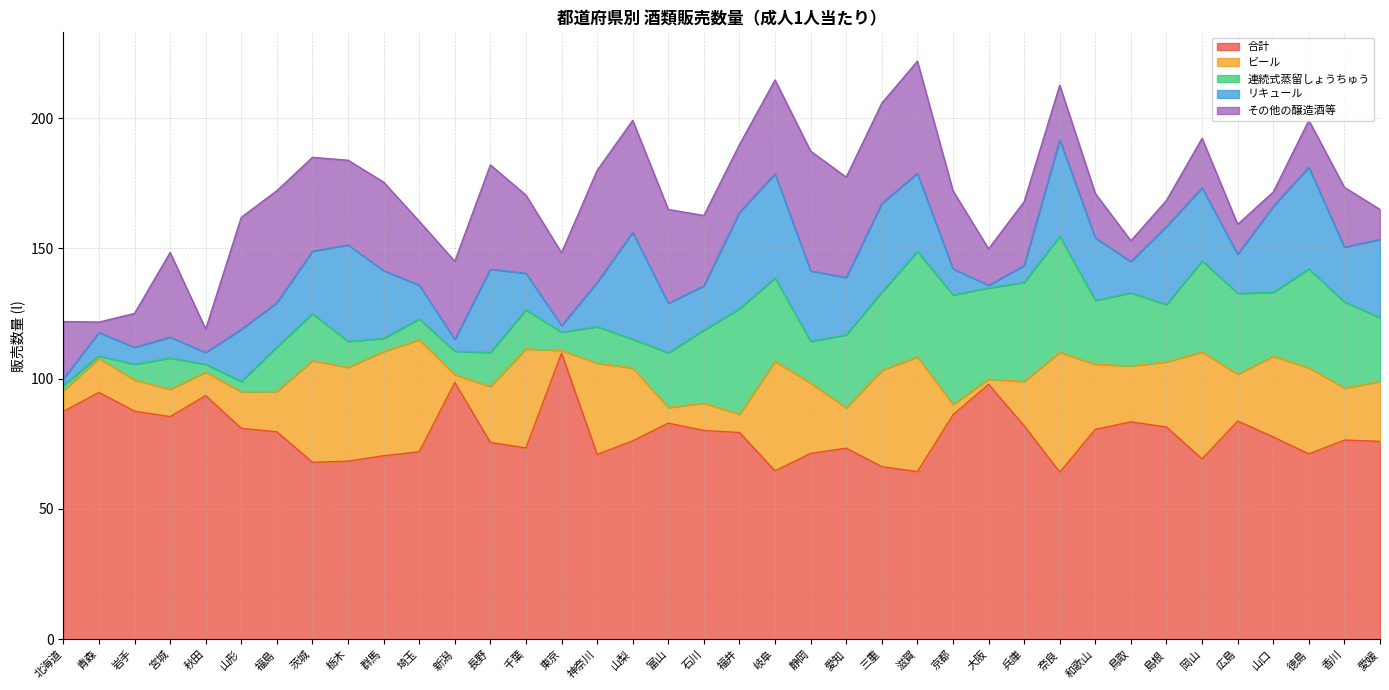

What is the average value of the 合計 series?

79.0